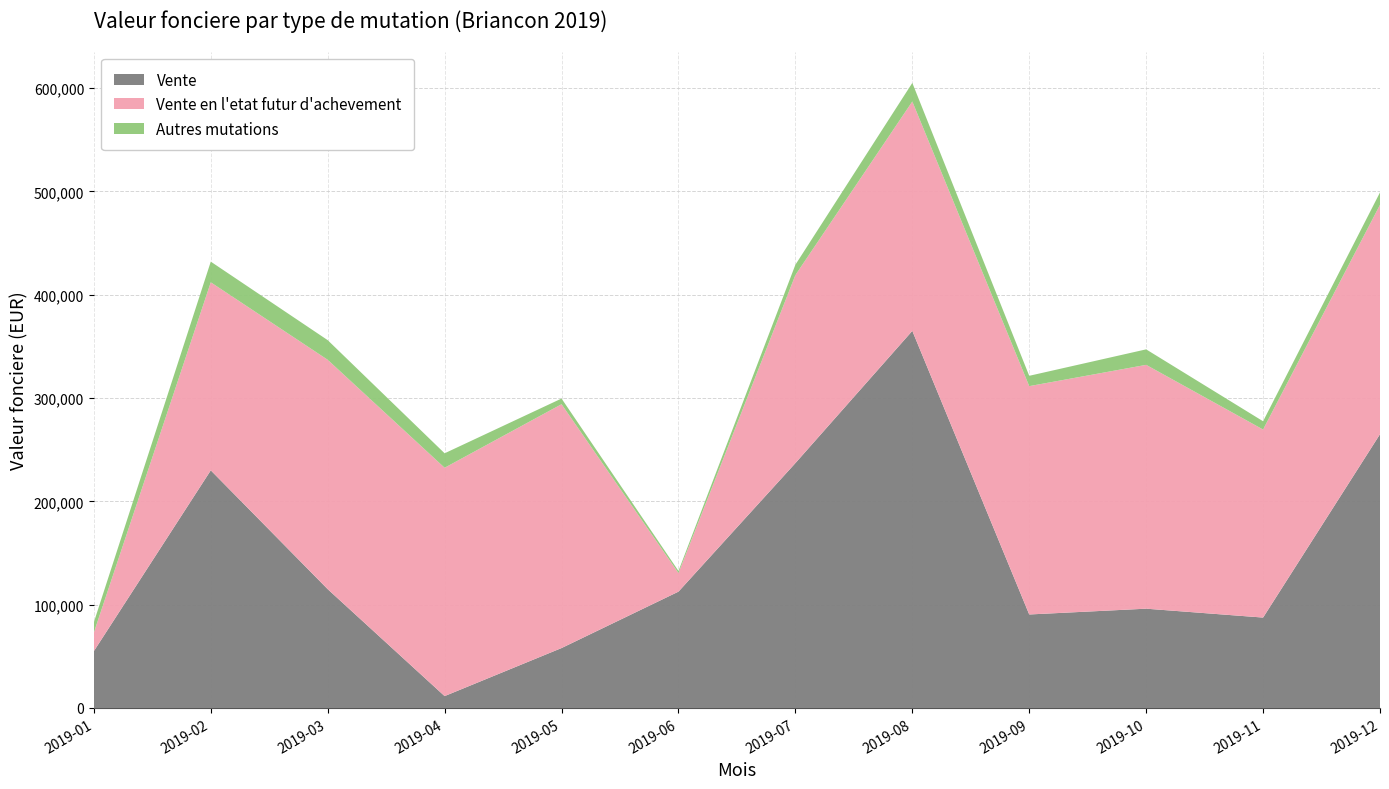

Reading left to right, transcribe all the data shown in this chart.

Vente: 2019-01=55000	2019-02=230000	2019-03=115000	2019-04=11500	2019-05=58000	2019-06=112600	2019-07=237000	2019-08=365000	2019-09=90500	2019-10=96100	2019-11=87505	2019-12=265000
Vente en l'etat futur d'achevement: 2019-01=18000	2019-02=182000	2019-03=222000	2019-04=221000	2019-05=236000	2019-06=18000	2019-07=182000	2019-08=222000	2019-09=221000	2019-10=236000	2019-11=182000	2019-12=222000
Autres mutations: 2019-01=10000	2019-02=20000	2019-03=19000	2019-04=14000	2019-05=5500	2019-06=2000	2019-07=10000	2019-08=18000	2019-09=10000	2019-10=15000	2019-11=8000	2019-12=12000